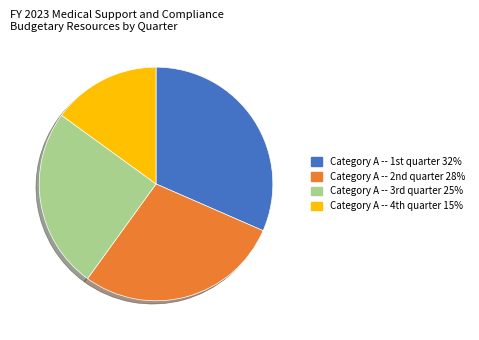

Rank the categories by value from highest to lowest.

Category A -- 1st quarter, Category A -- 2nd quarter, Category A -- 3rd quarter, Category A -- 4th quarter